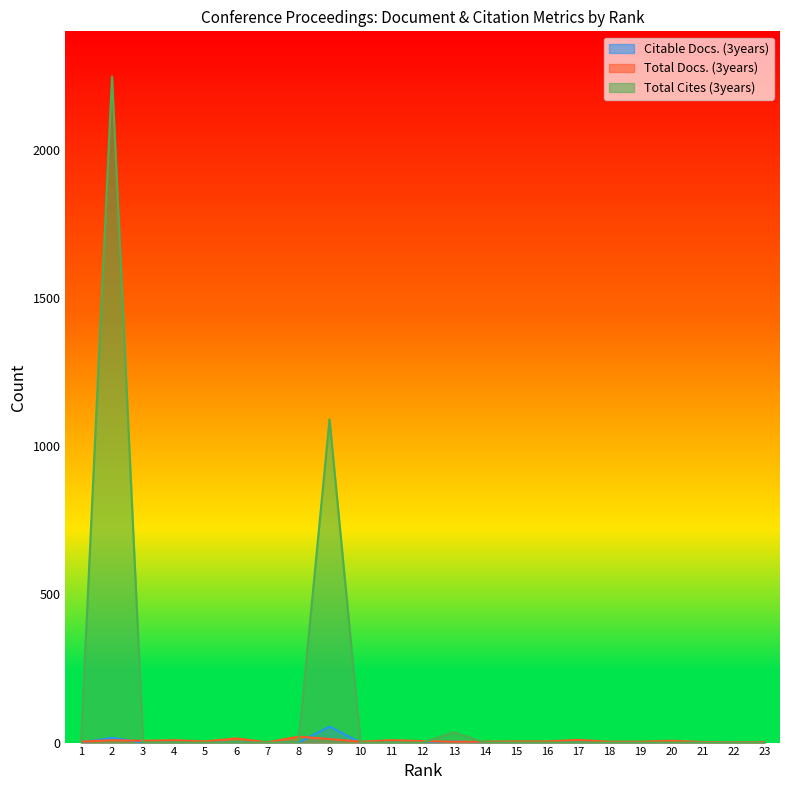

Which has a higher value, 18 or 10?

18